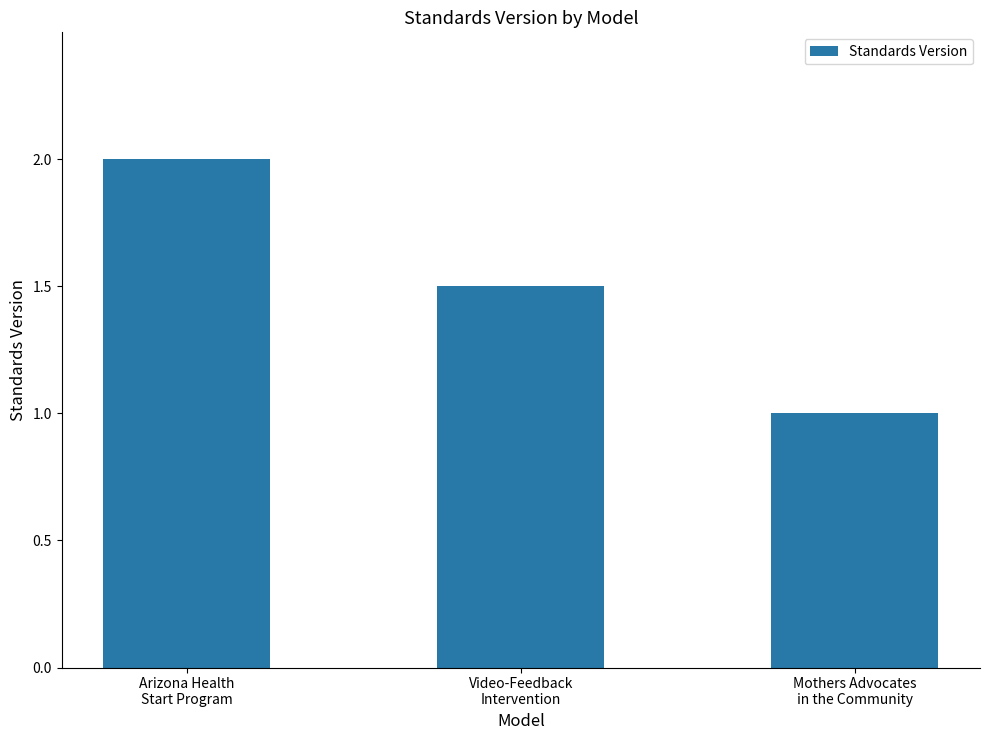

What is the difference between the maximum and minimum values?

1.0